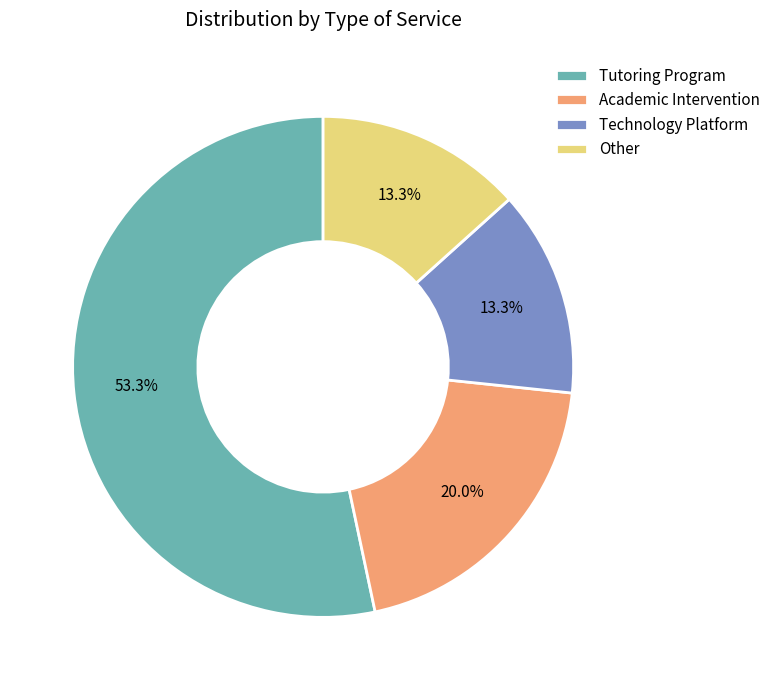

Which slice represents more than half of the pie?

Tutoring Program